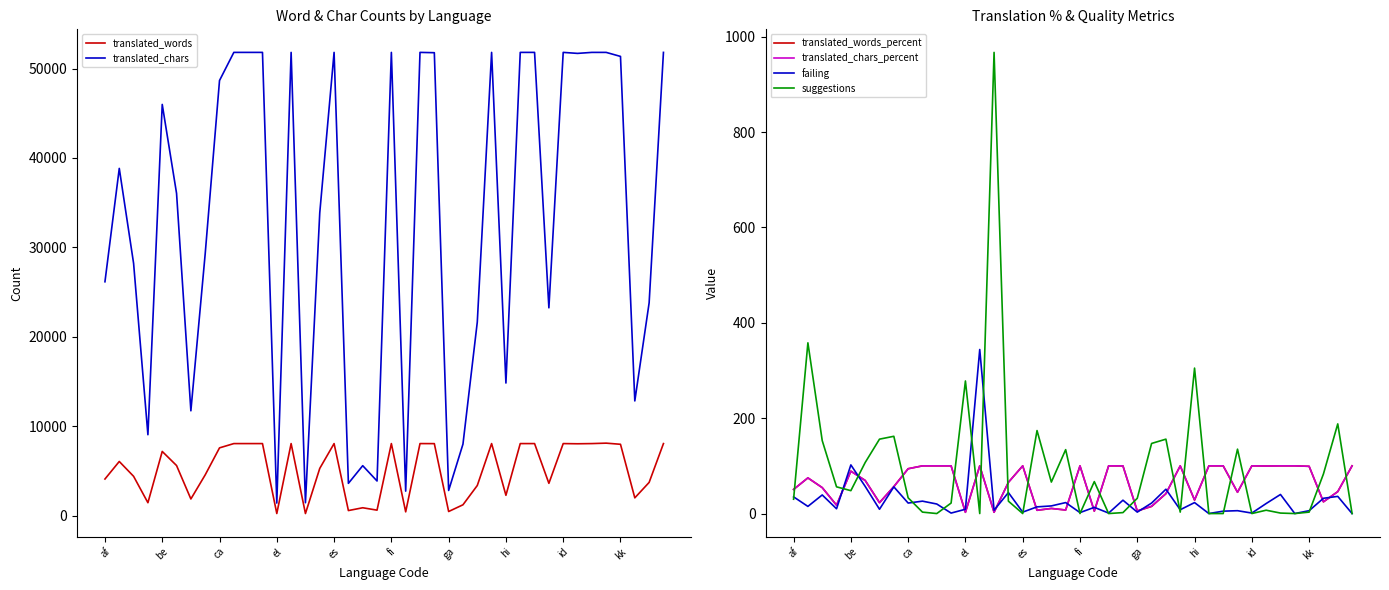

Rank the series by their maximum value, from lowest to highest.

translated_words_percent, translated_chars_percent, failing, suggestions, translated_words, translated_chars